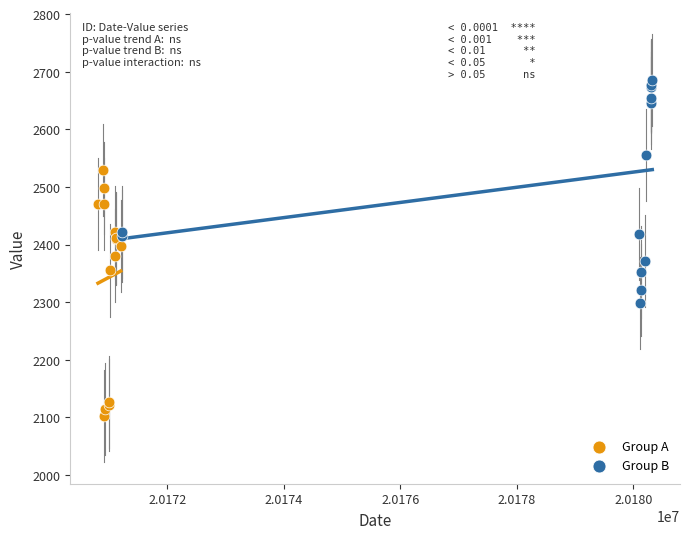

Which series reaches the minimum Y coordinate?

Group A